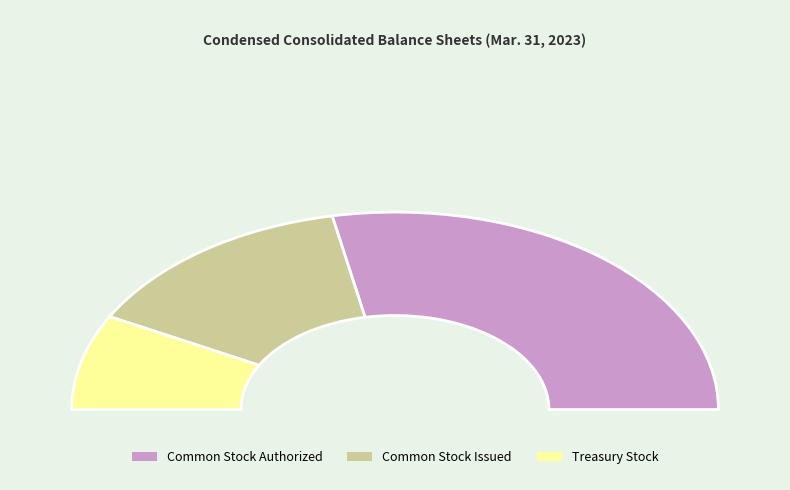

To the nearest percent, what percentage of the pie is Common Stock, Shares Authorized?

56%